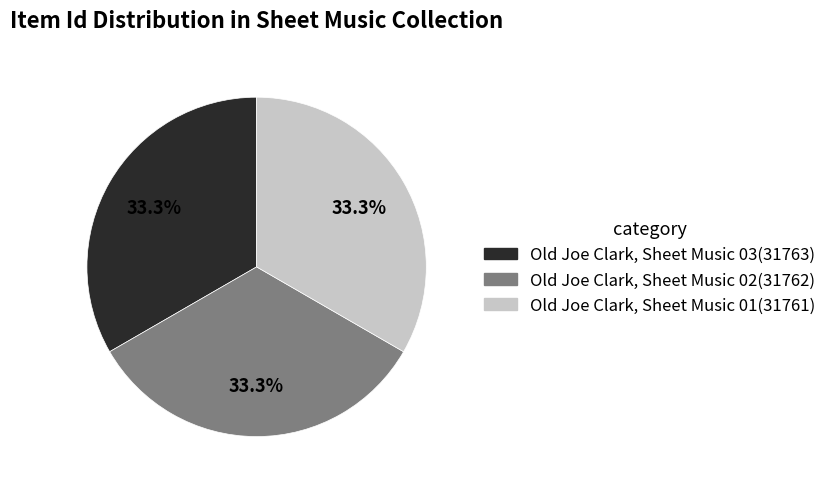

Is it true that Old Joe Clark, Sheet Music 03 is 20% of the pie?

False